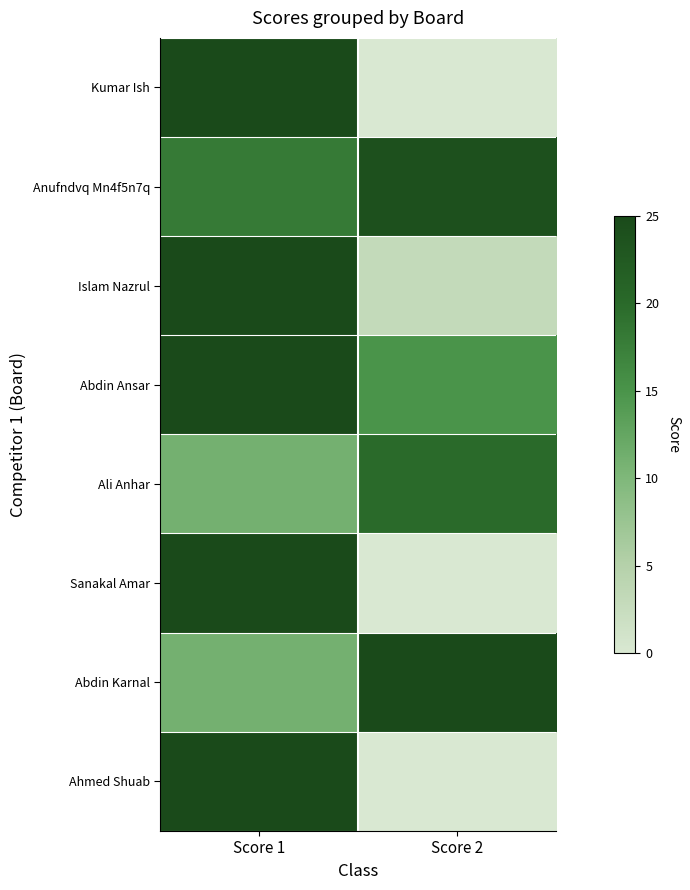

Reading right to left, what are all the values shown in this chart?

Kumar Ish: Score 2=0	Score 1=25
Anufndvq Mn4f5n7q: Score 2=24	Score 1=18
Islam Nazrul: Score 2=3	Score 1=25
Abdin Ansar: Score 2=15	Score 1=25
Ali Anhar: Score 2=20	Score 1=11
Sanakal Amar: Score 2=0	Score 1=25
Abdin Karnal: Score 2=25	Score 1=11
Ahmed Shuab: Score 2=0	Score 1=25